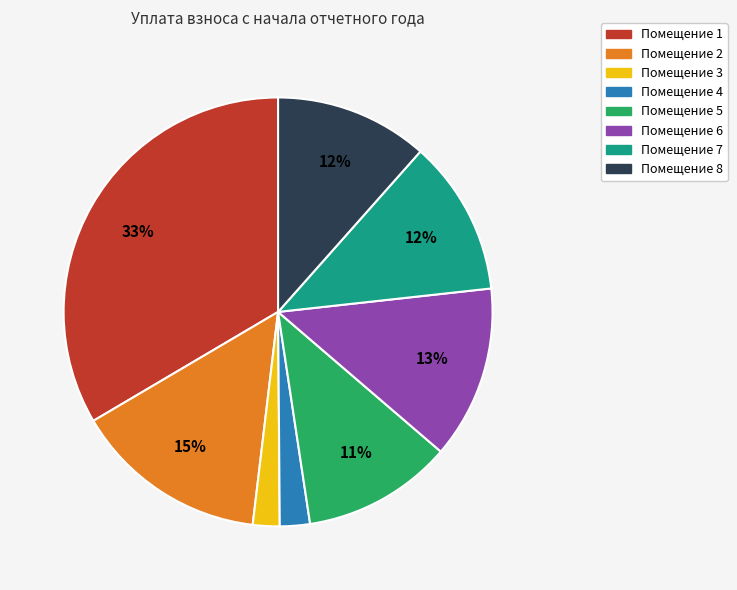

To the nearest percent, what is the average slice percentage?

12%